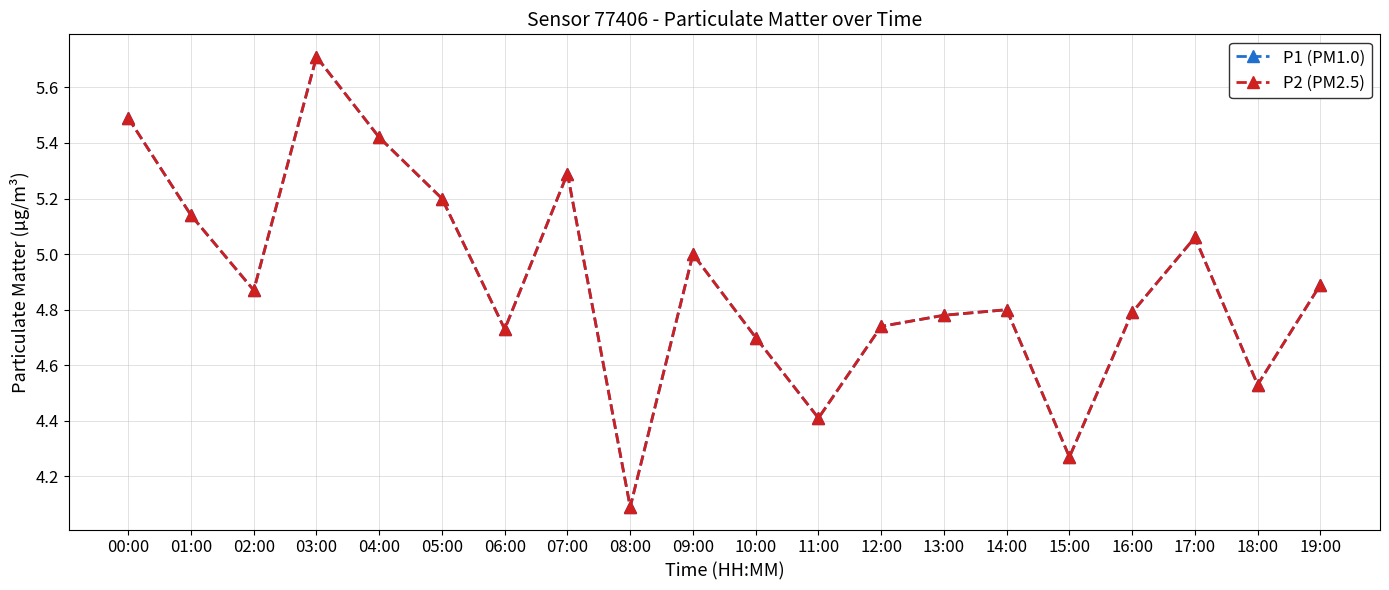

At which category is the sum across all series the highest?

03:00